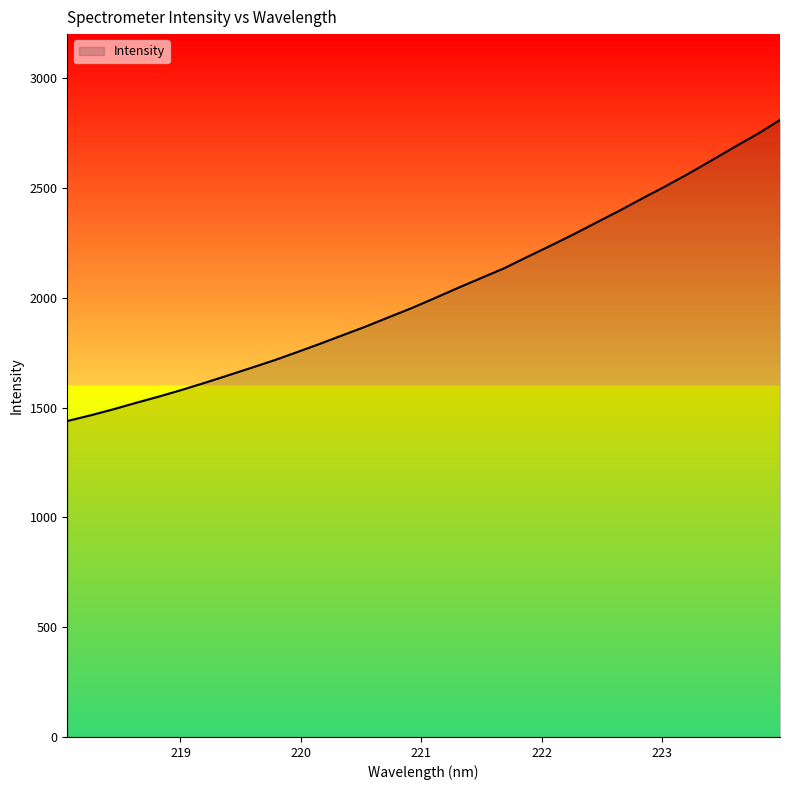

How many lines are shown in the chart?

1